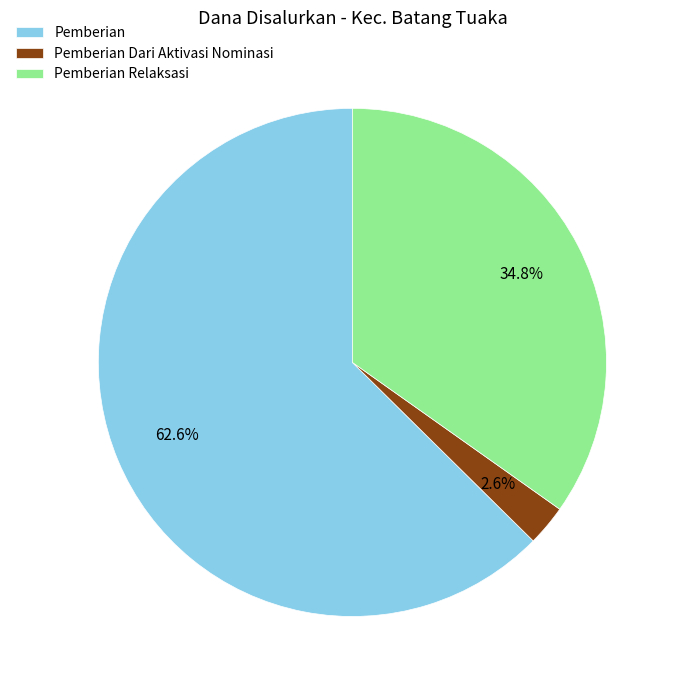

Is there a majority slice in this chart?

Yes